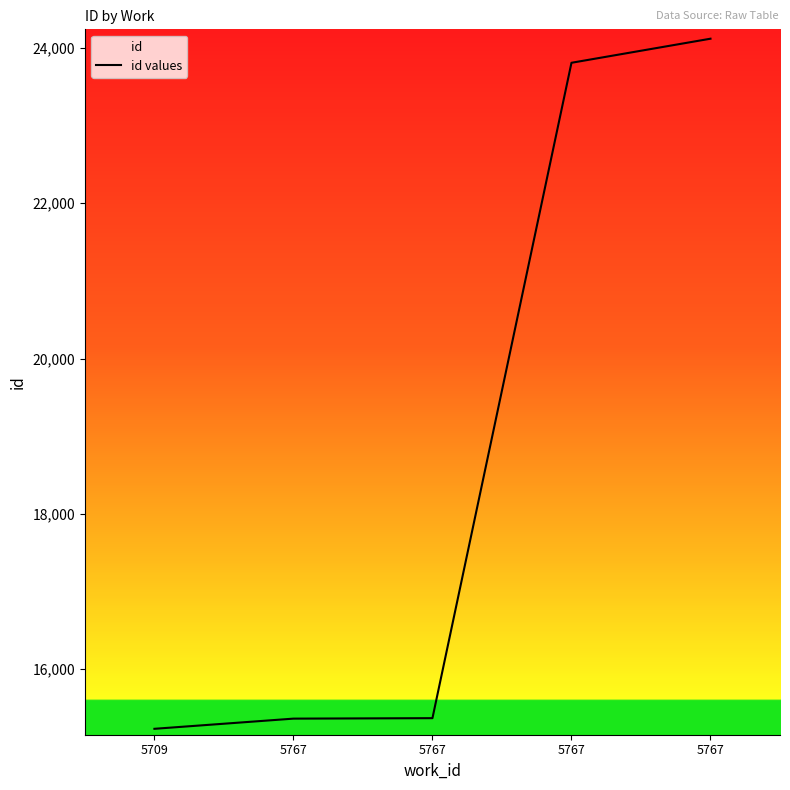

List the labels in order of value, largest first.

5767, 5767, 5767, 5767, 5709